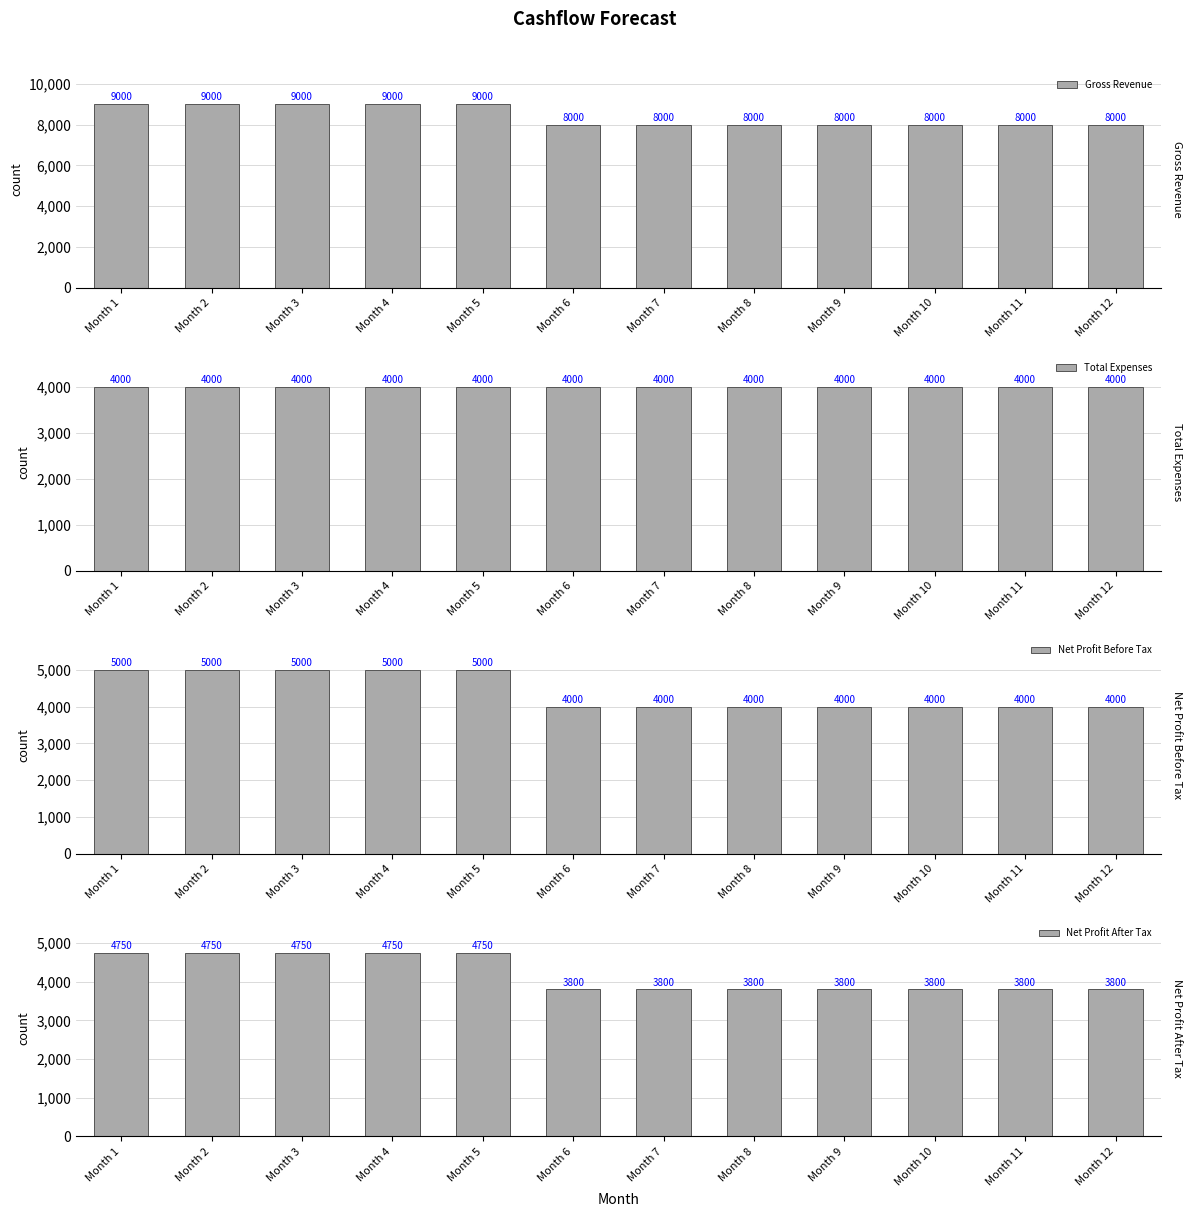

How many data points in Gross Revenue are above 8000?

5